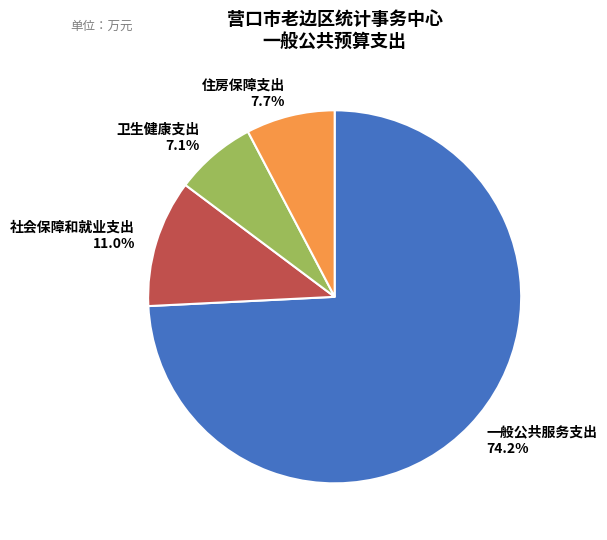

Which category has the biggest portion of the pie?

一般公共服务支出